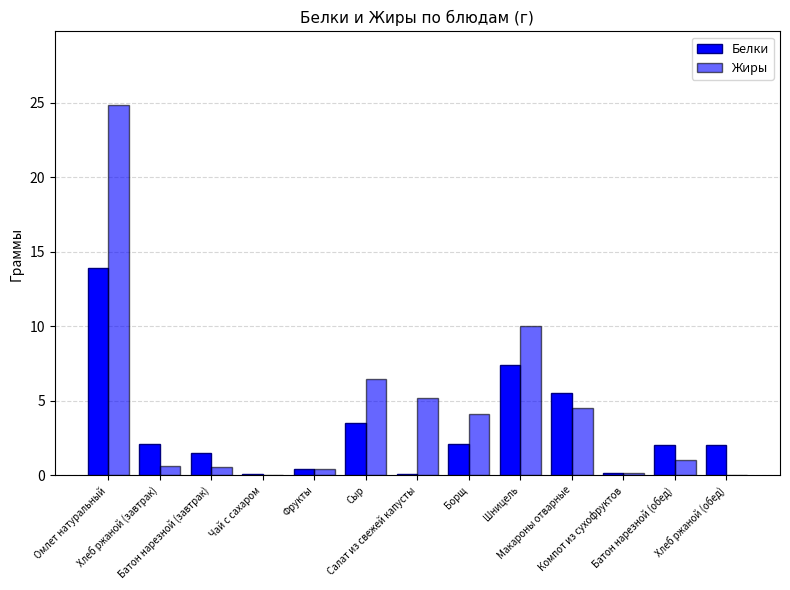

Reading right to left, transcribe all the data shown in this chart.

Белки: 2.0	2.0	0.1	5.5	7.4	2.1	0.1	3.5	0.4	0.1	1.5	2.1	13.9
Жиры: 0.0	1.0	0.1	4.5	10.0	4.1	5.2	6.4	0.4	0.0	0.6	0.6	24.8